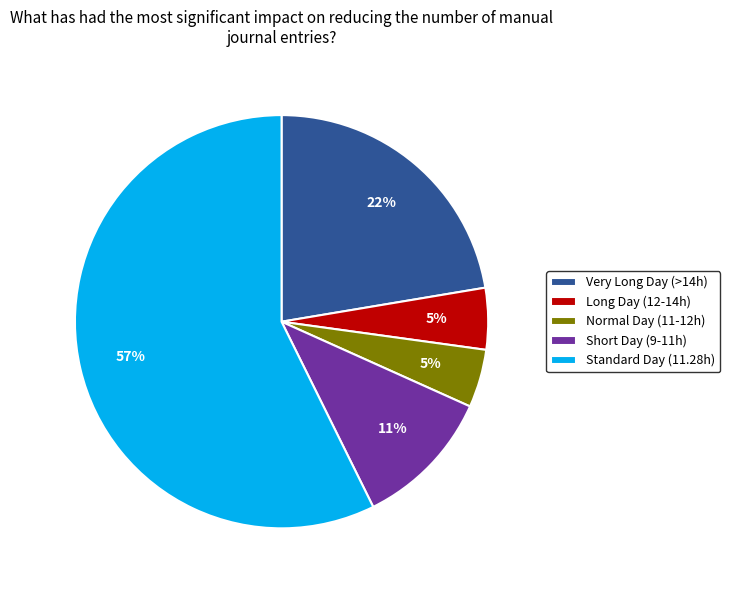

Is the sum of Short Day (9-11h) and Standard Day (11.28h) greater than half?

Yes